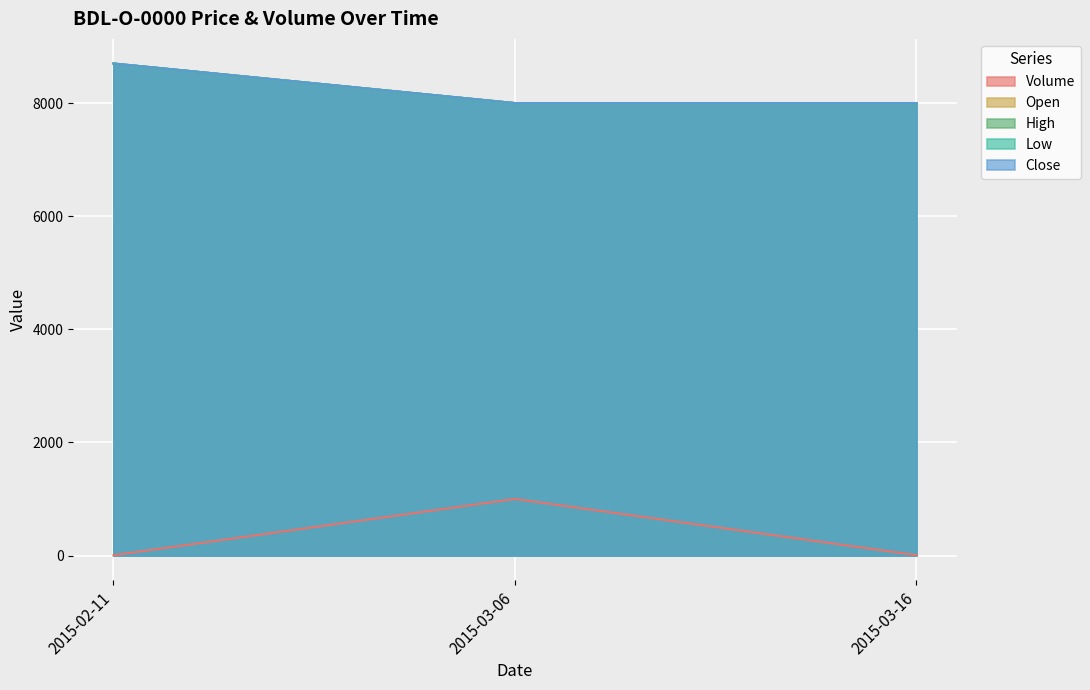

What is the maximum value for High?

8700